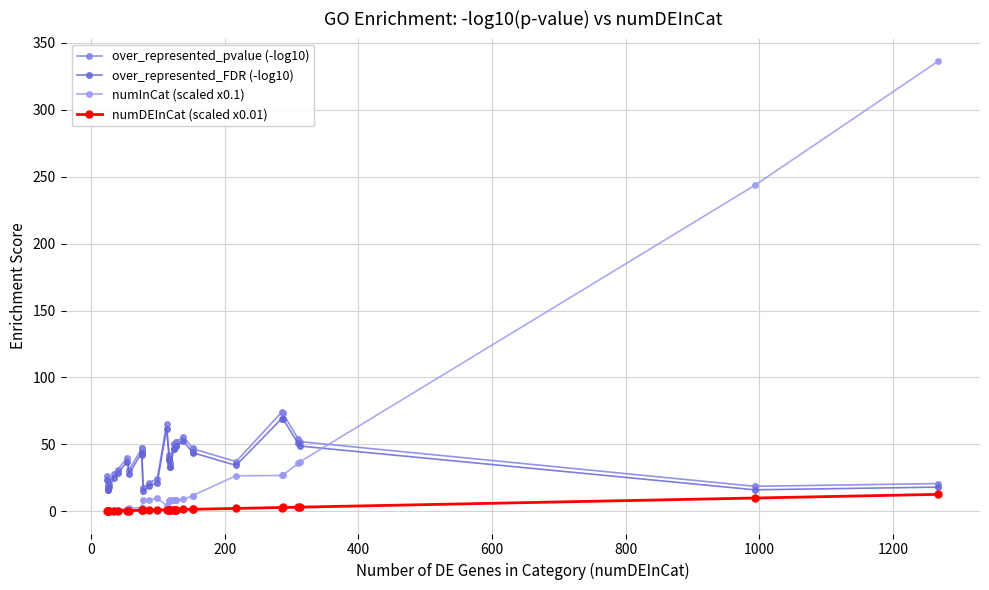

What is the minimum value shown in the chart?

0.2